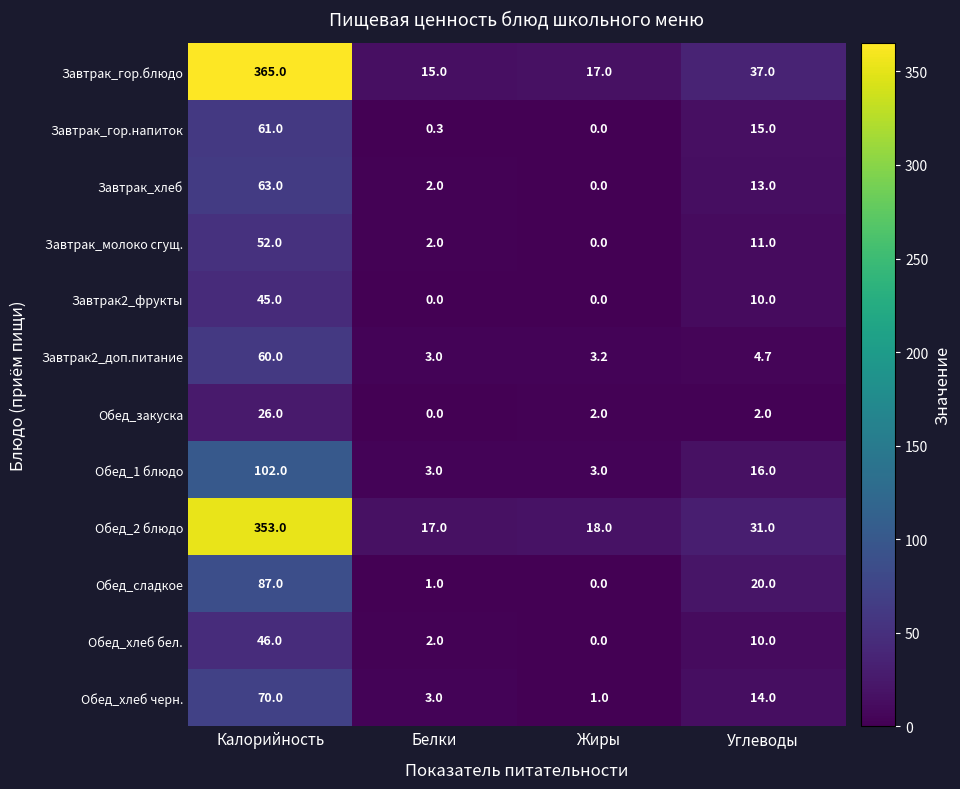

How many distinct data groups are displayed?

12